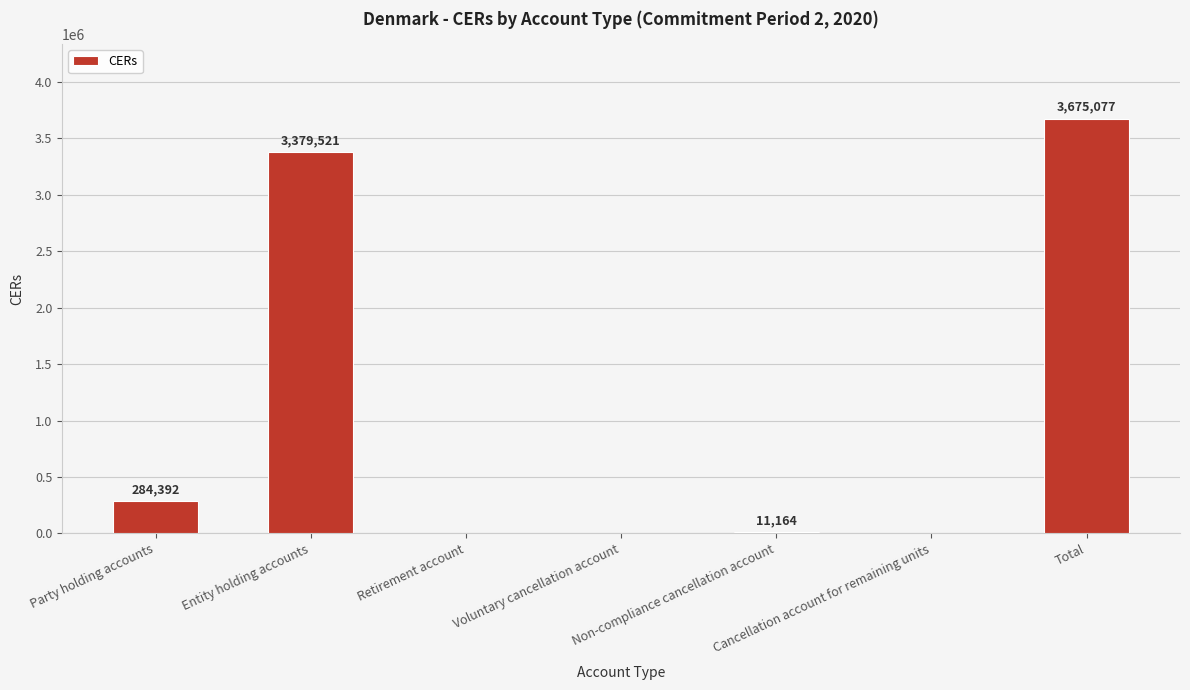

Reading right to left, what are all the values shown in this chart?

Total=3675077	Cancellation account for remaining units=0	Non-compliance cancellation account=11164	Voluntary cancellation account=0	Retirement account=0	Entity holding accounts=3379521	Party holding accounts=284392